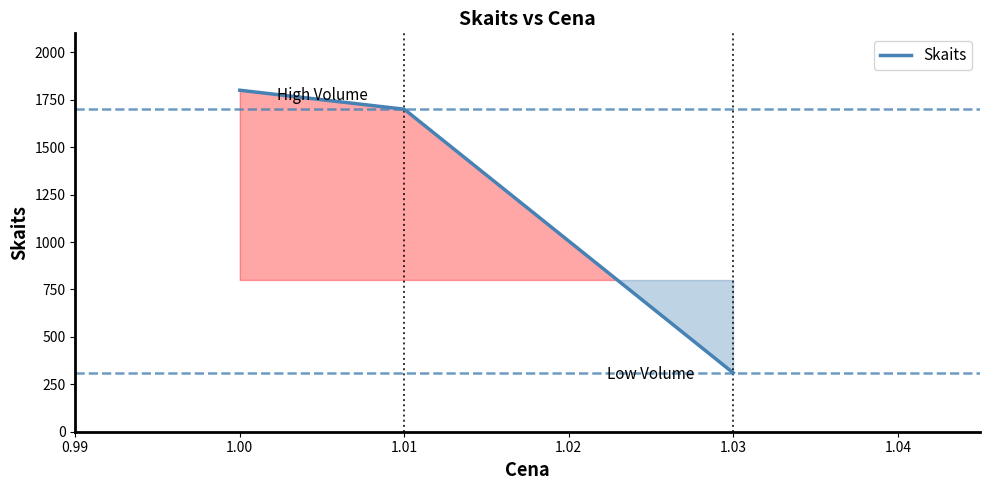

Is it true that the value at 1.03 is 310?

True